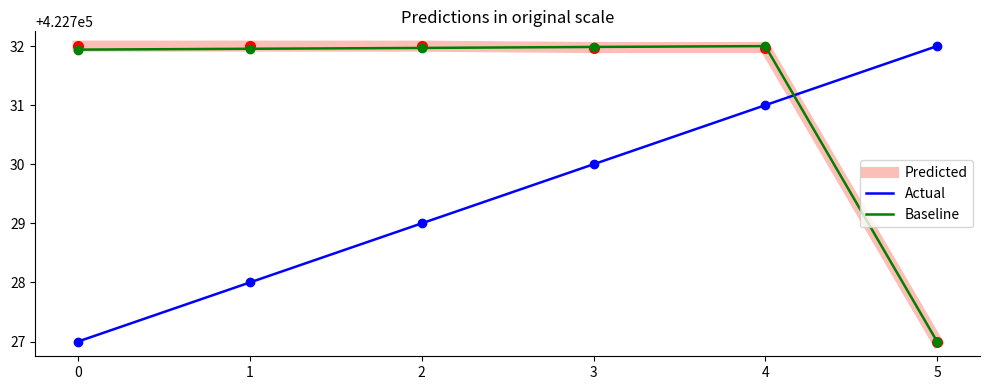

Which series changed the most between 0 and 3?

Actual